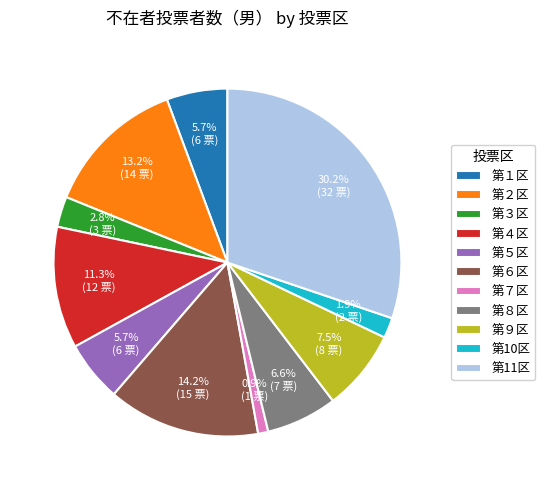

Does 第５区 account for over 50% of the chart?

No